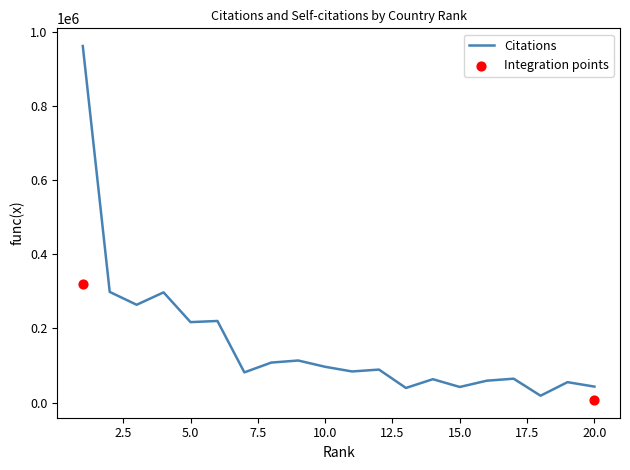

At how many categories does at least one series exceed 295871?

3